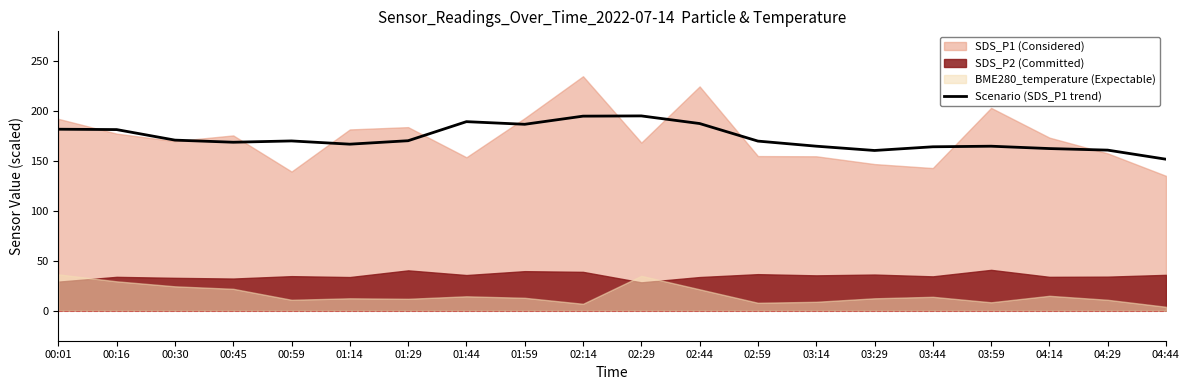

What position from the right is 01:59?

12